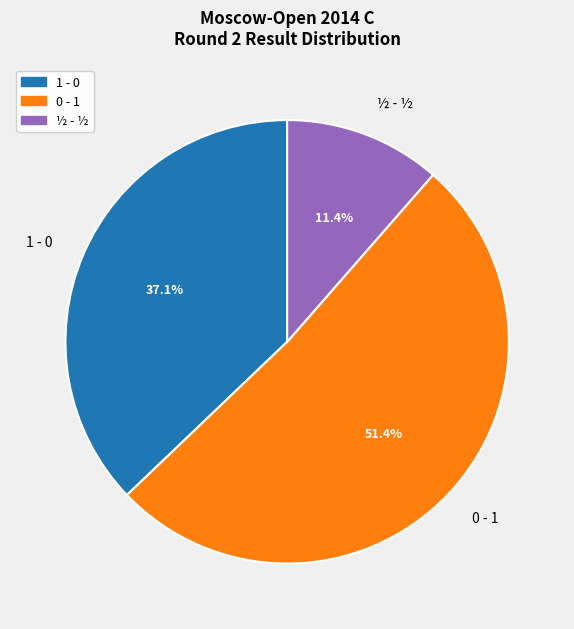

Does any single category account for the majority?

Yes